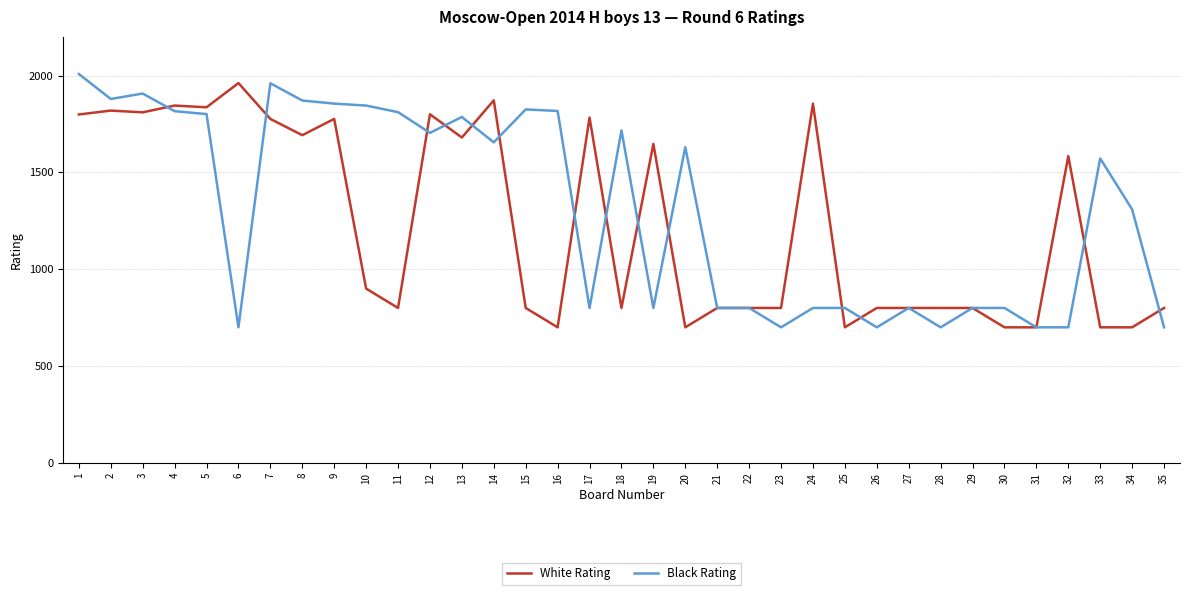

What is the average value of the Black Rating series?

1311